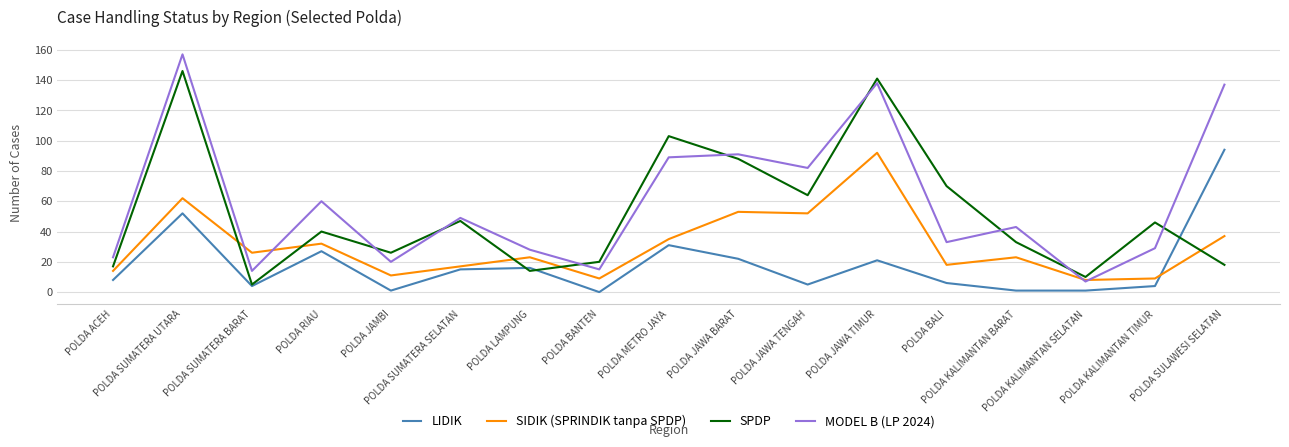

True or false: SPDP and SIDIK (SPRINDIK tanpa SPDP) cross at least once.

True